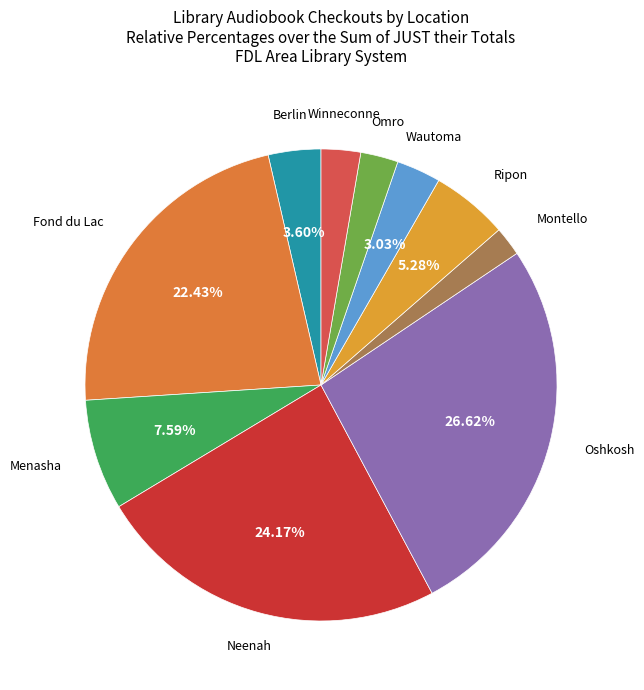

How many segments does this pie chart have?

10